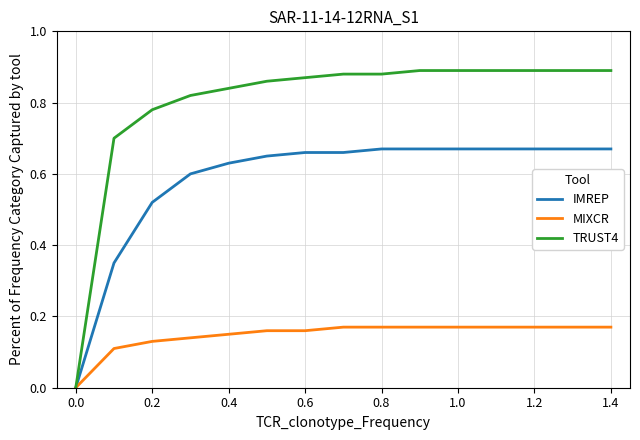

List the series in order of their peak value, lowest first.

MIXCR, IMREP, TRUST4